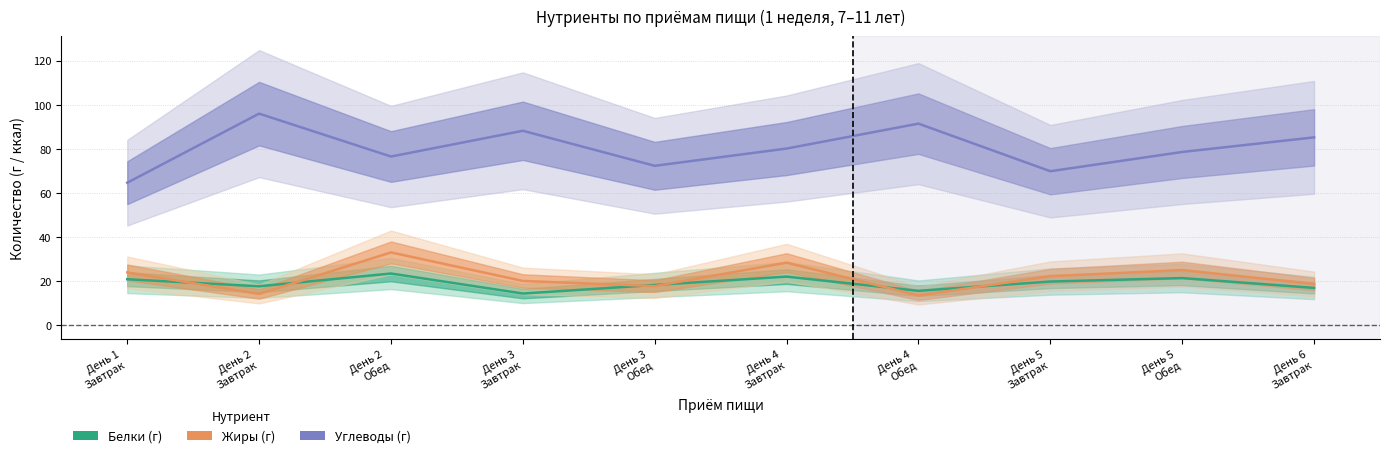

Reading left to right, transcribe all the data shown in this chart.

Белки: 20.9	17.7	23.5	14.4	18.3	22.1	15.7	19.9	21.4	17.0
Жиры: 24.0	14.2	33.1	20.1	17.8	28.4	13.6	22.3	25.1	18.8
Углеводы: 64.7	96.0	76.5	88.2	72.3	80.2	91.4	69.9	78.6	85.2